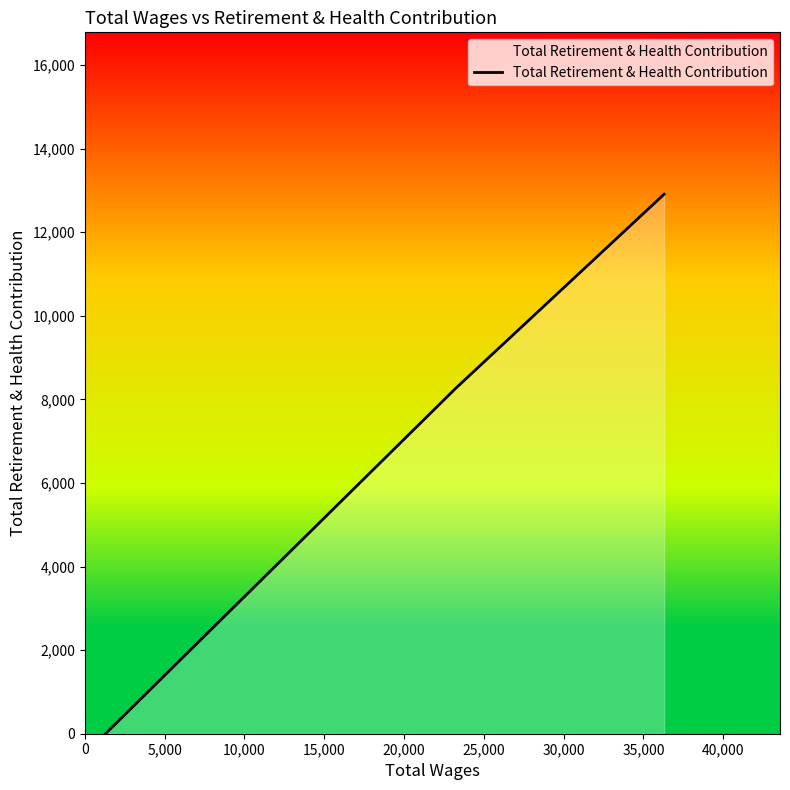

How many lines are shown in the chart?

1